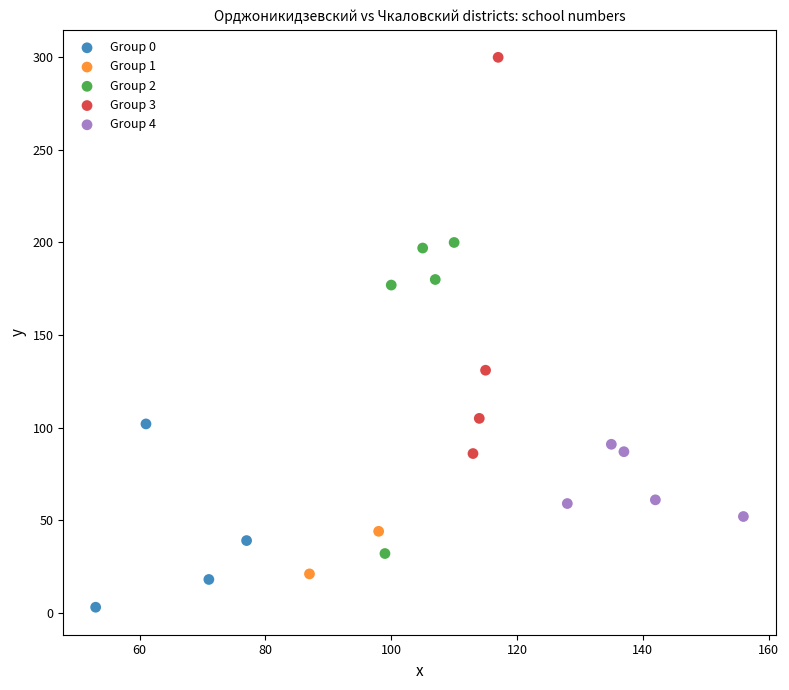

Which series reaches the maximum Y coordinate?

Group 3